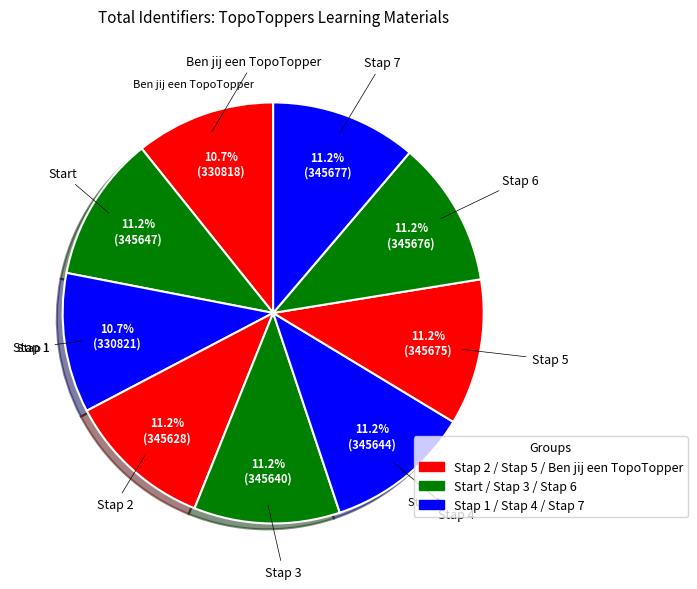

How many slices are in this pie chart?

9